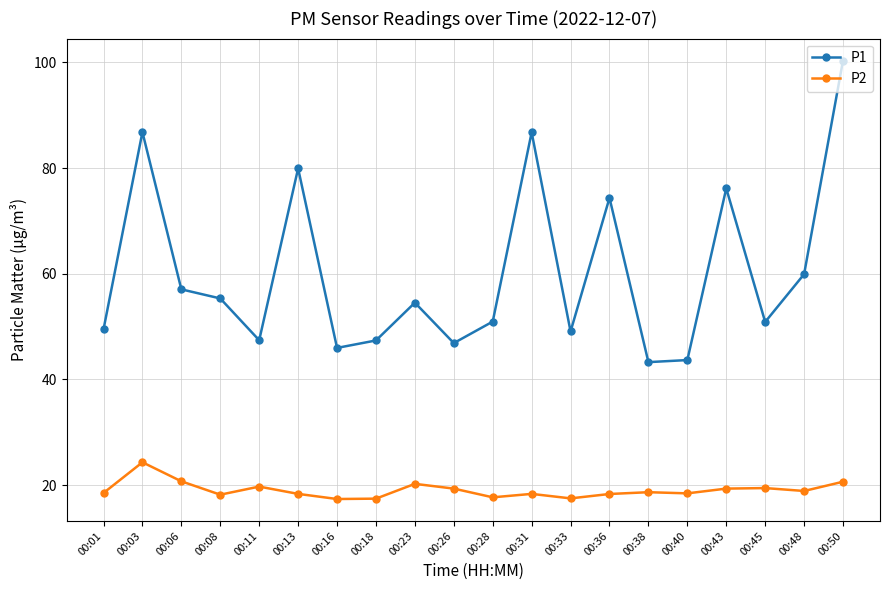

Which series has the largest total across all categories?

P1